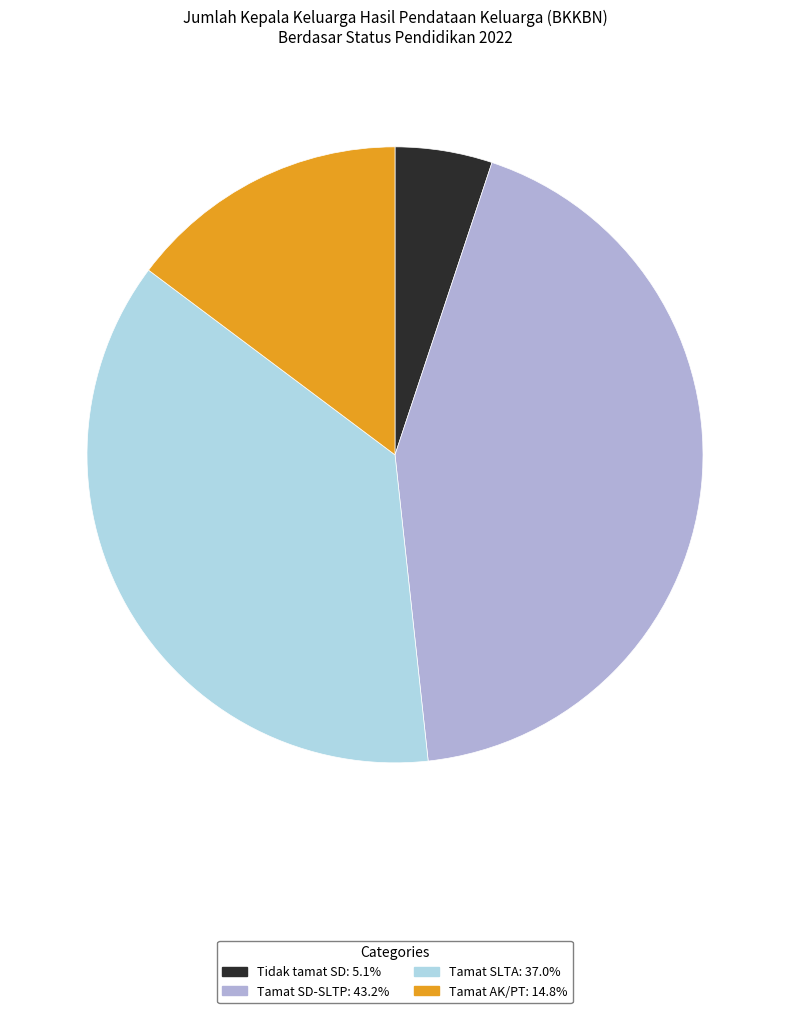

Does any single category account for the majority?

No